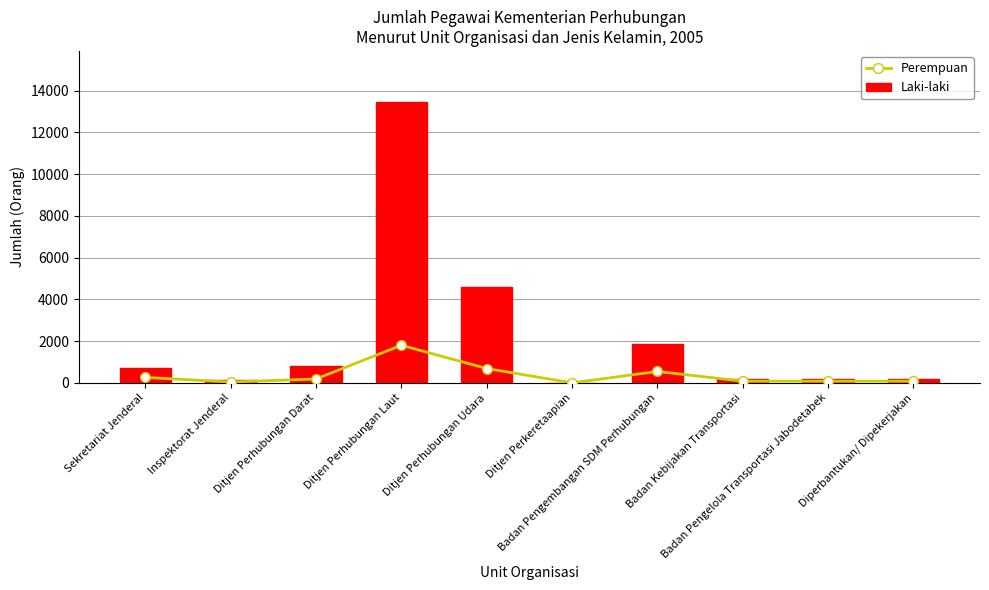

At which category is the sum across all series the highest?

Ditjen Perhubungan Laut